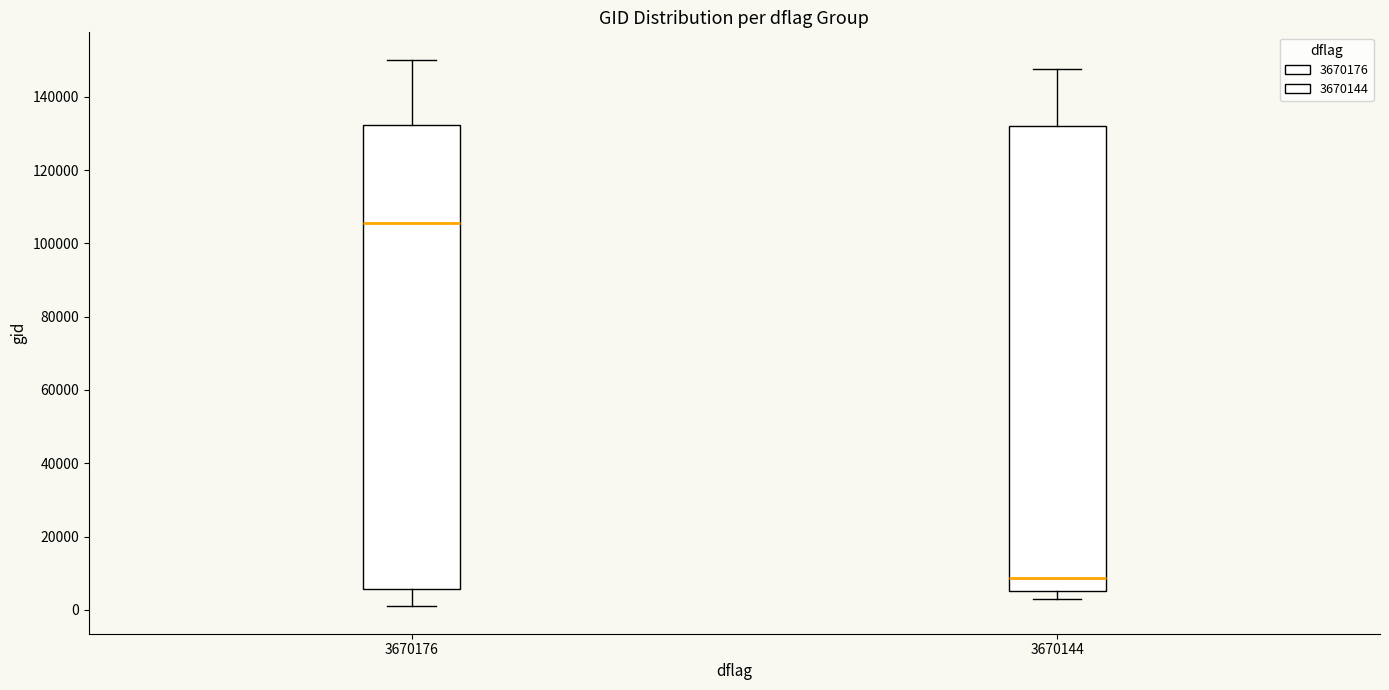

Reading left to right, read every box against the y-axis: the position of its median line, the range the box covers, and the ends of its whiskers. The values are not printed on the chart, so give them approximately, as read against the axis.

3670176: median 106000, box 6000 to 132000, whiskers 0 to 150000
3670144: median 8000, box 6000 to 132000, whiskers 2000 to 148000